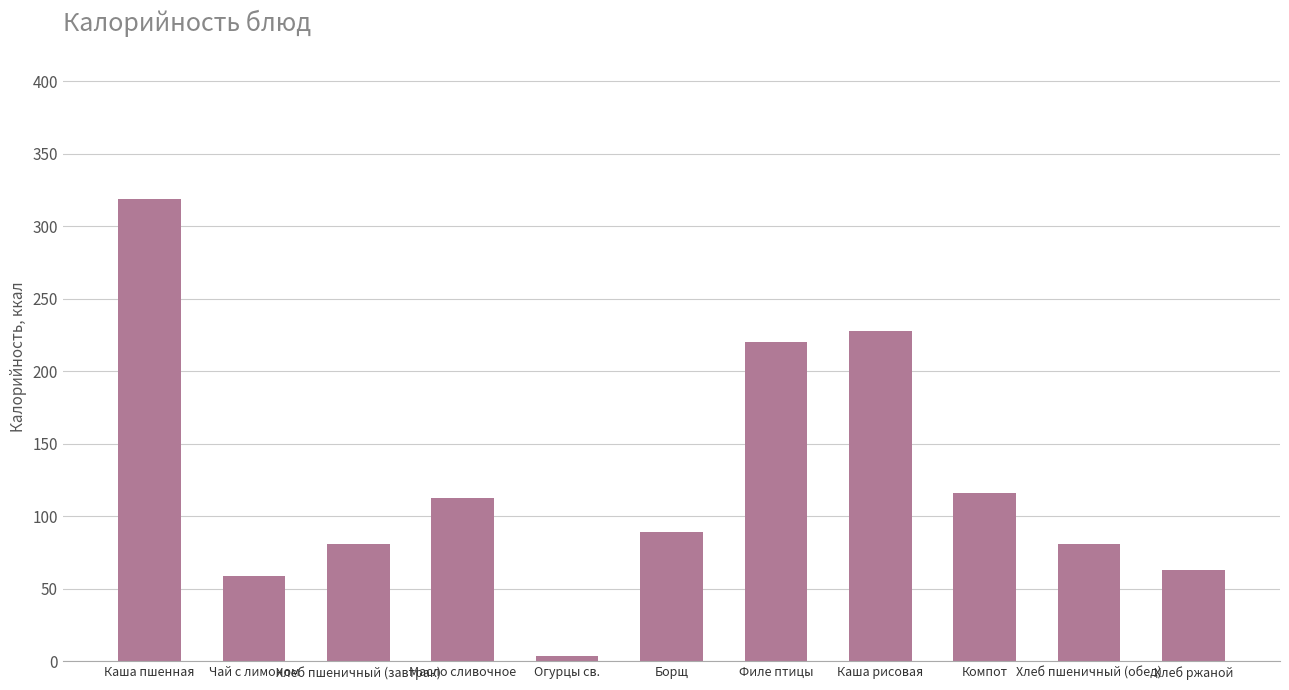

True or false: the data shows 319 at Каша пшенная.

True